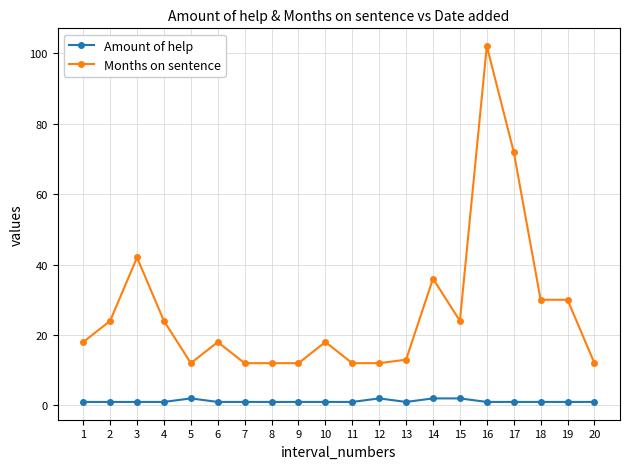

Which series changed the most between 1 and 3?

Months on sentence